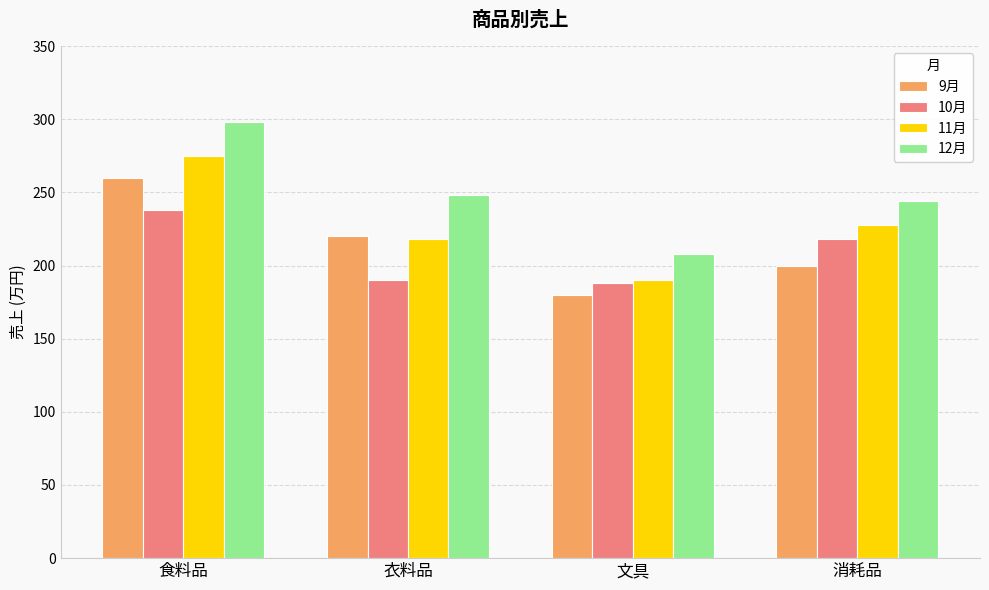

What is the label of the 1st bar from the right?

消耗品